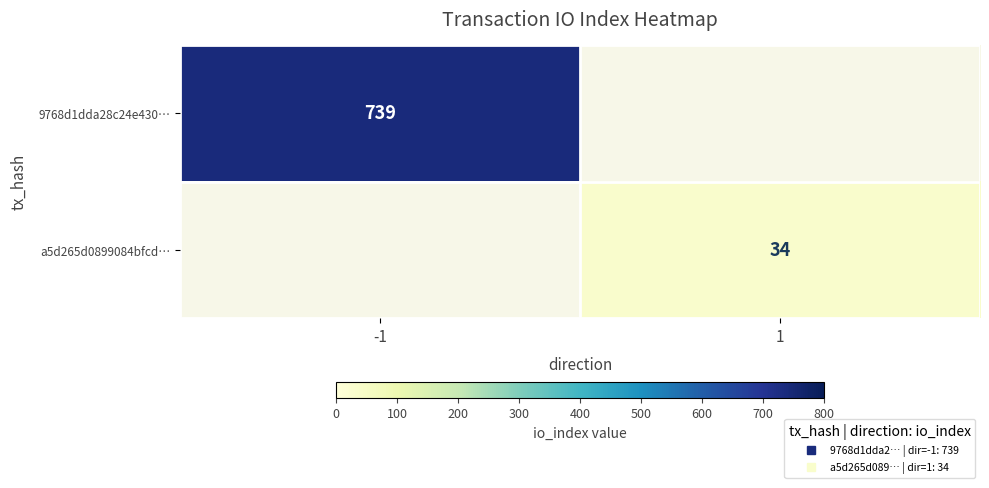

Rank the series by their average value, from lowest to highest.

9768d1dda28c24e430…, a5d265d0899084bfcd…